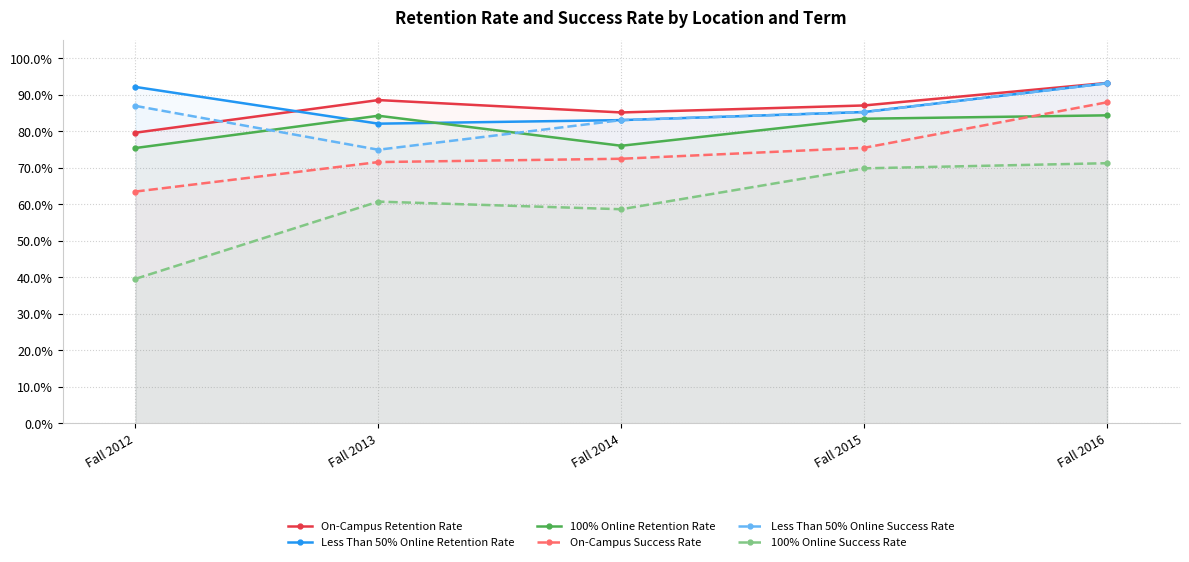

Rank the series at Fall 2012 from highest to lowest value.

Less Than 50% Online Retention Rate, Less Than 50% Online Success Rate, On-Campus Retention Rate, 100% Online Retention Rate, On-Campus Success Rate, 100% Online Success Rate